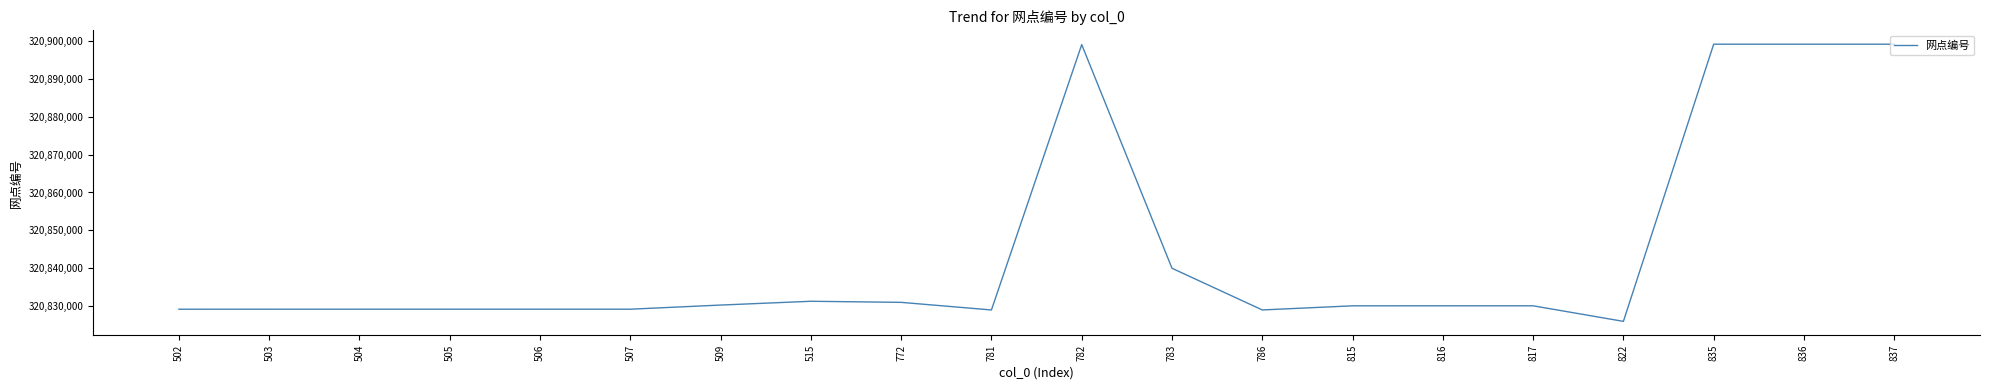

What is the difference between the maximum and minimum values?

73114